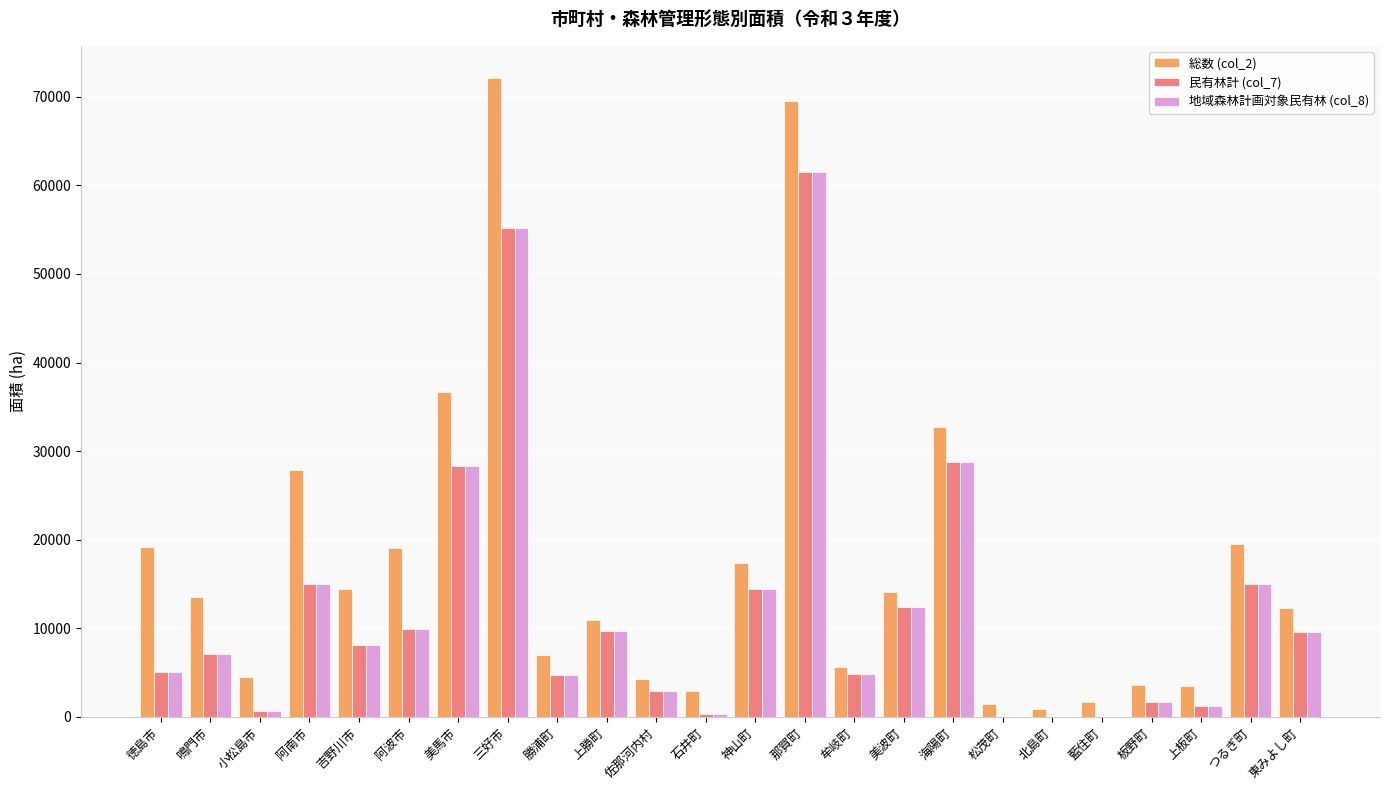

What is the maximum value for 総数 (col_2)?

72142.0